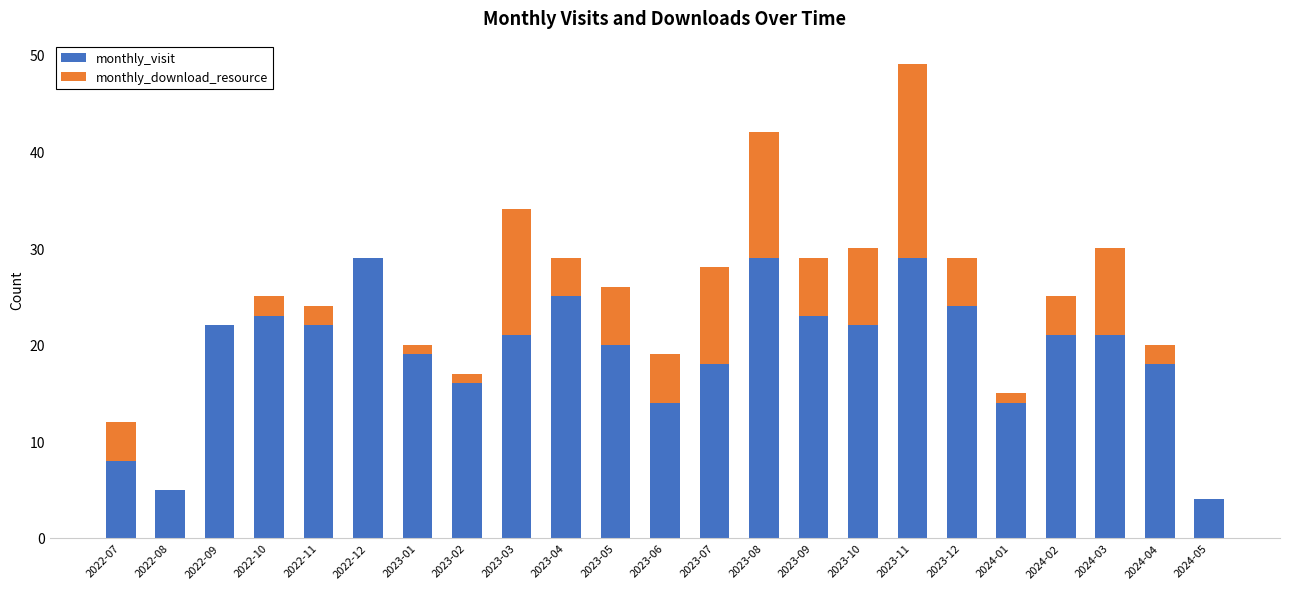

The monthly_visit series shows 5 at 2022-08. True or false?

True